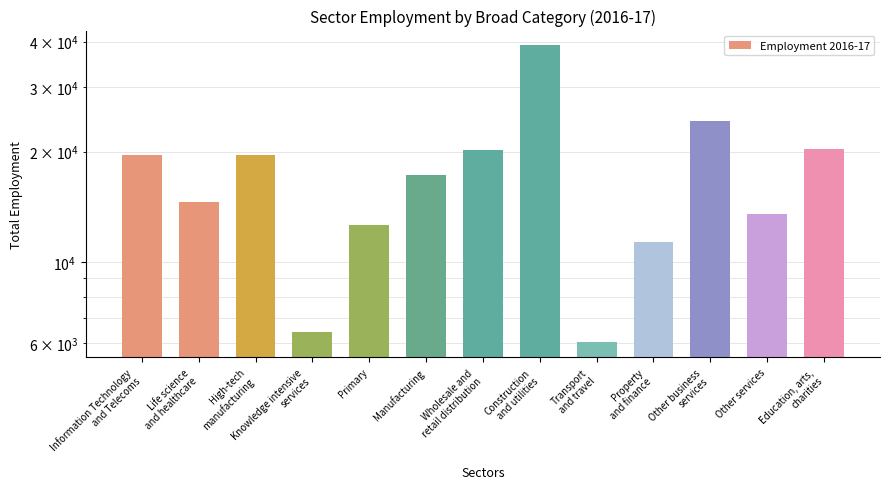

Which label corresponds to the smallest value in the chart?

Transport
and travel